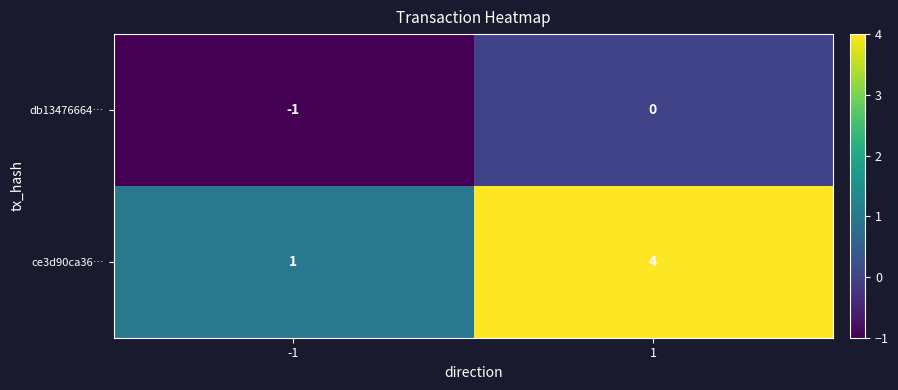

The db13476664… series shows -1 at -1. True or false?

True